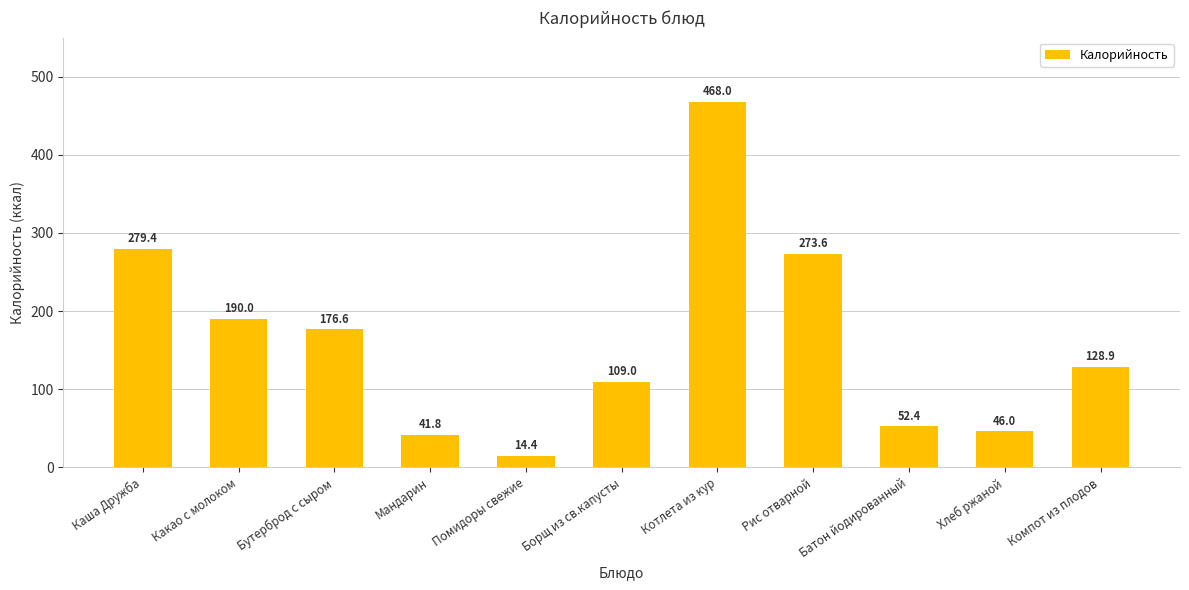

At which label is the value closest to 241?

Рис отварной